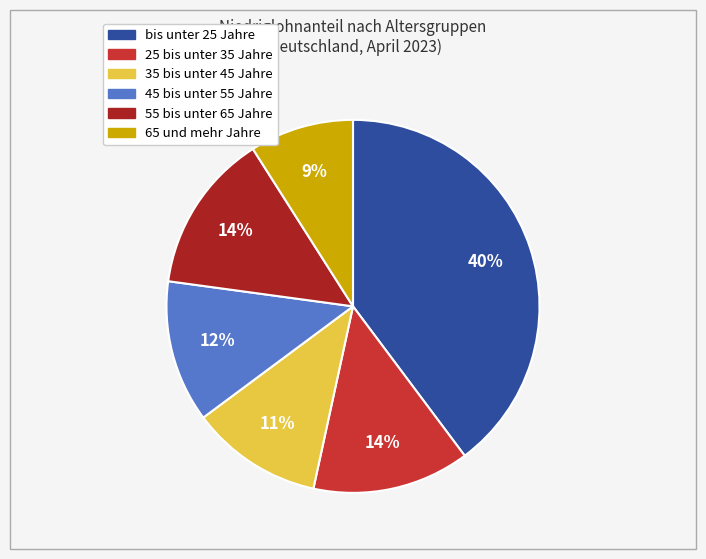

Between 25 bis unter 35 Jahre and 35 bis unter 45 Jahre, which is larger?

25 bis unter 35 Jahre